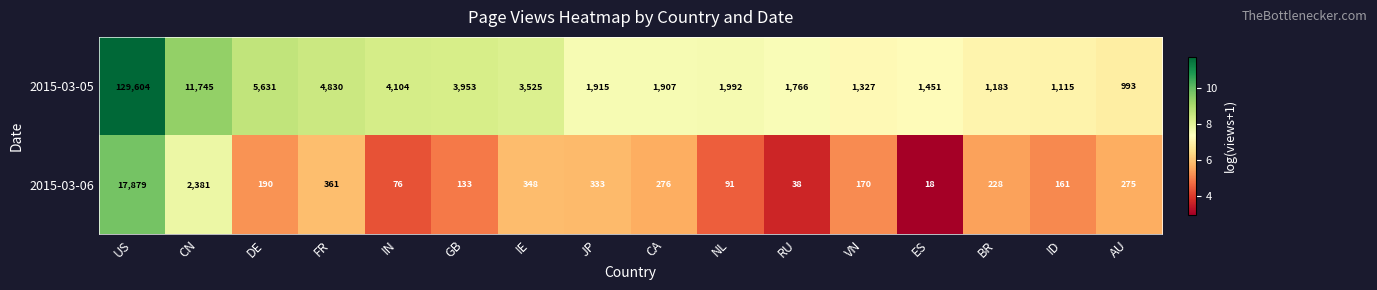

At which label is 2015-03-05 closest to 65298?

CN